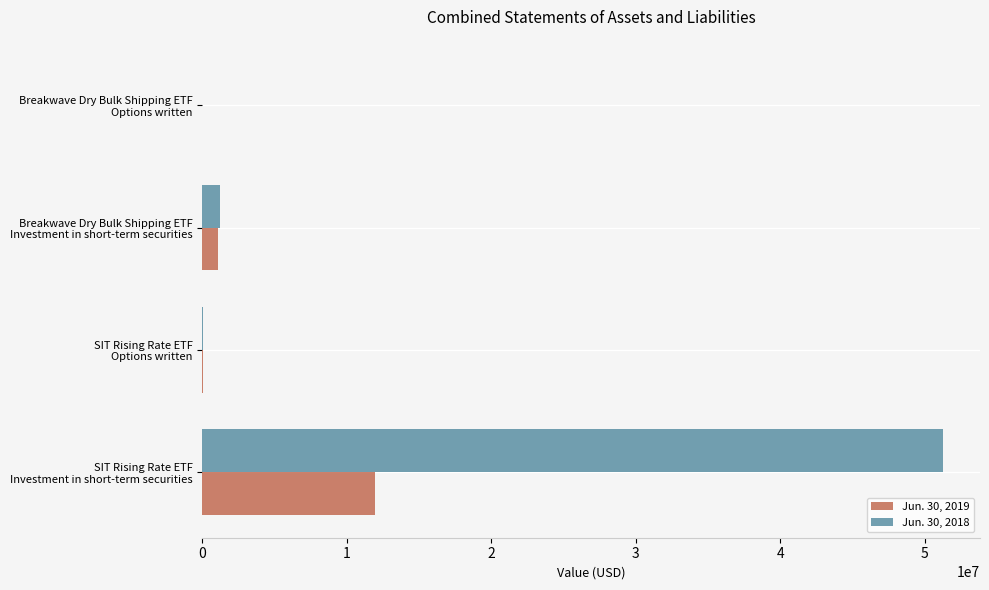

Count the number of data series in this chart.

2